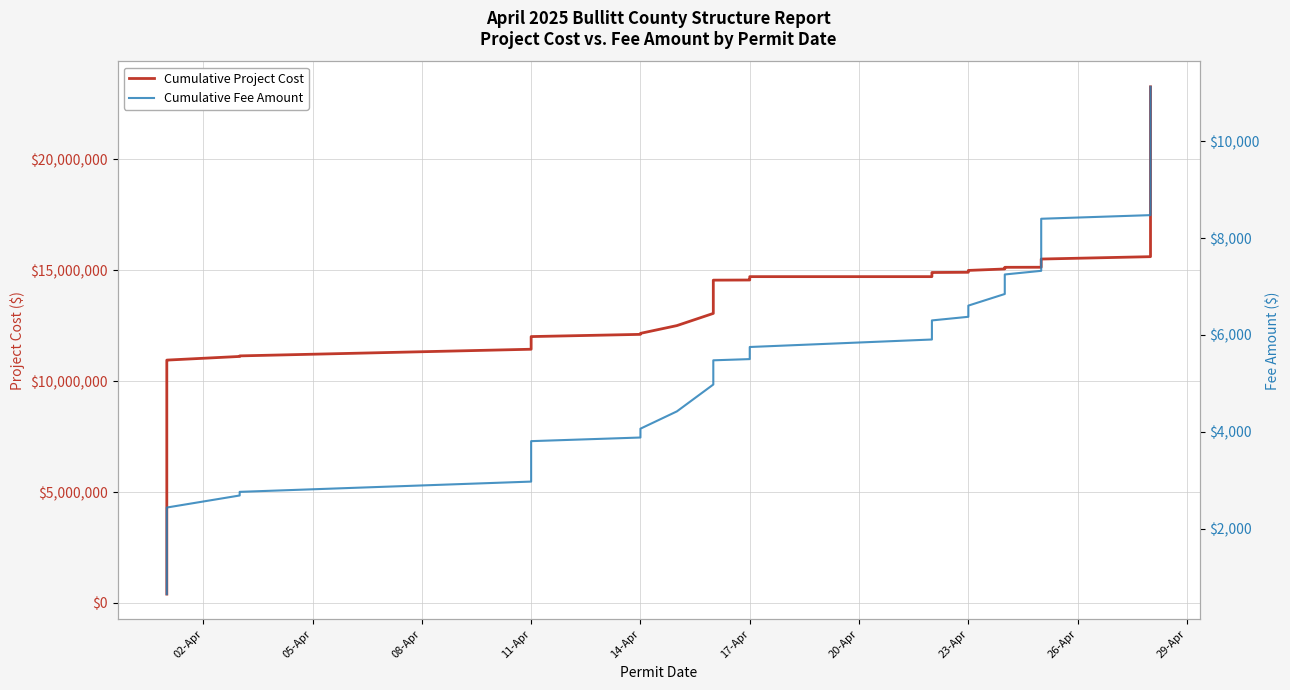

True or false: Cumulative Project Cost and Cumulative Fee Amount cross at least once.

False